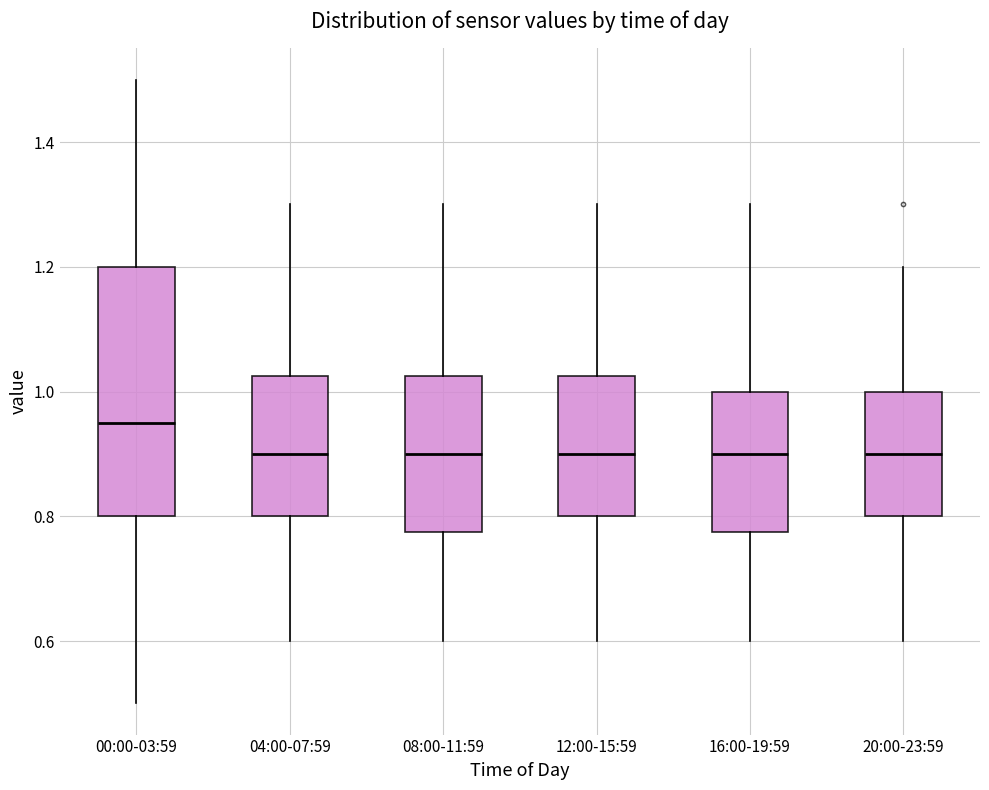

Reading left to right, read every box against the y-axis: the position of its median line, the range the box covers, and the ends of its whiskers. The values are not printed on the chart, so give them approximately, as read against the axis.

00:00-03:59: median 0.96, box 0.80 to 1.20, whiskers 0.50 to 1.50
04:00-07:59: median 0.90, box 0.80 to 1.02, whiskers 0.60 to 1.30
08:00-11:59: median 0.90, box 0.78 to 1.02, whiskers 0.60 to 1.30
12:00-15:59: median 0.90, box 0.80 to 1.02, whiskers 0.60 to 1.30
16:00-19:59: median 0.90, box 0.78 to 1.00, whiskers 0.60 to 1.30
20:00-23:59: median 0.90, box 0.80 to 1.00, whiskers 0.60 to 1.20